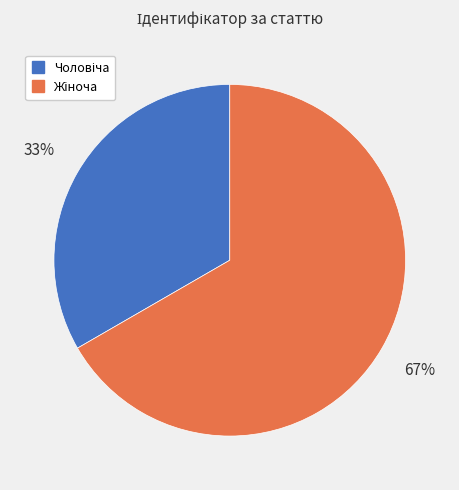

To the nearest percent, what is the average slice percentage?

50%